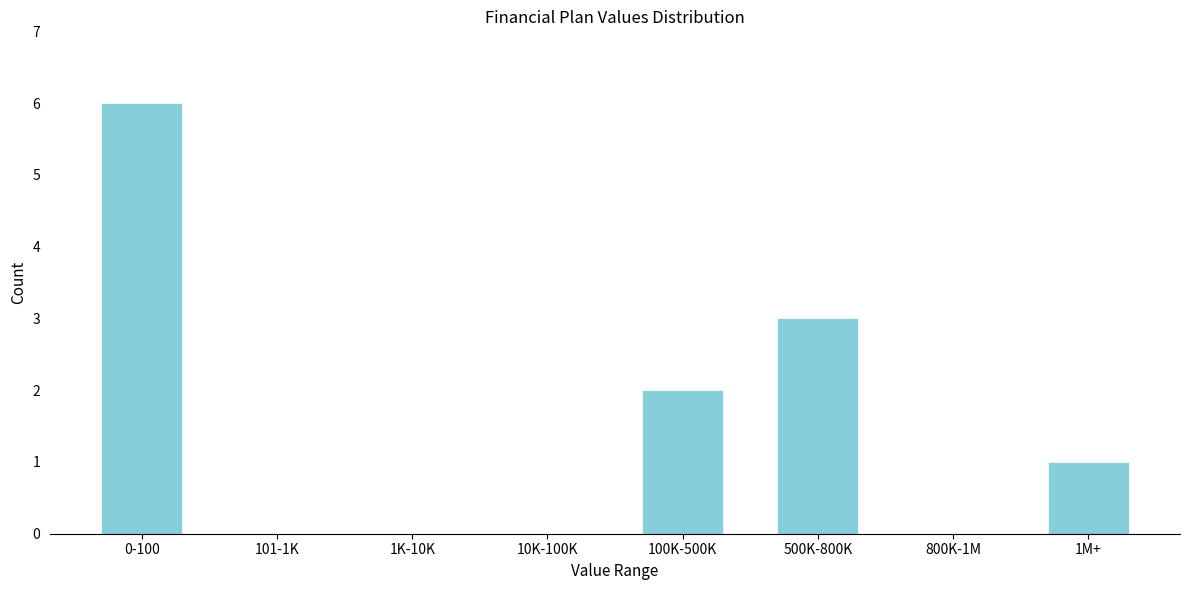

Reading left to right, transcribe all the data shown in this chart.

0-100=6	101-1K=0	1K-10K=0	10K-100K=0	100K-500K=2	500K-800K=3	800K-1M=0	1M+=1